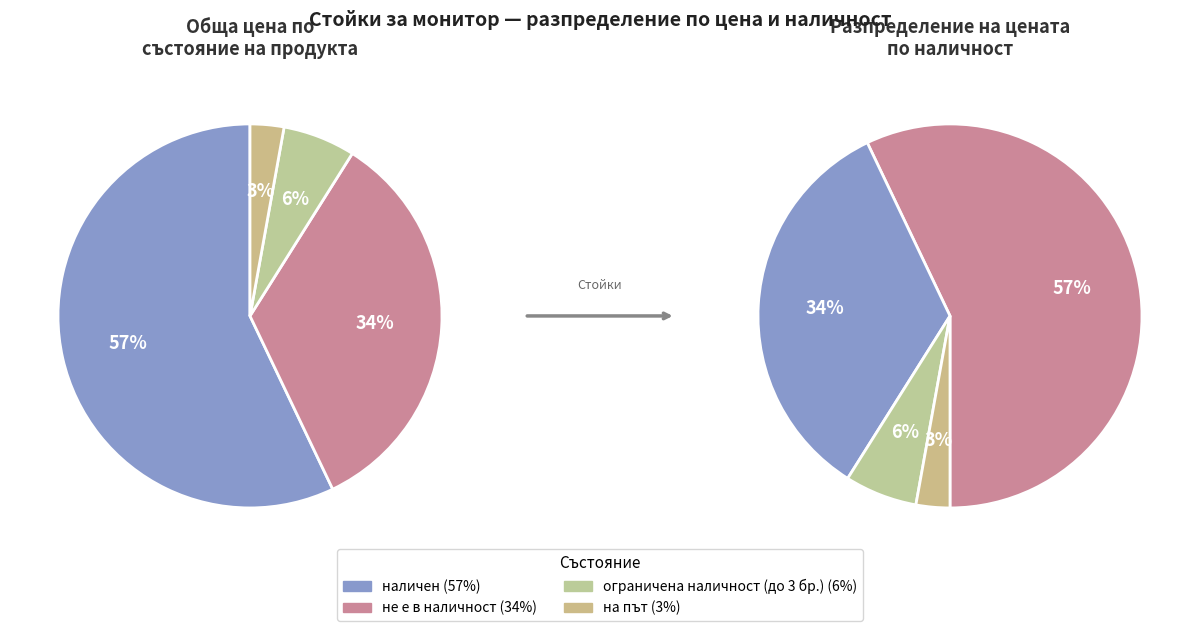

Rank the categories by value from highest to lowest.

наличен, не е в наличност, ограничена наличност (до 3 бр.), на път, 4